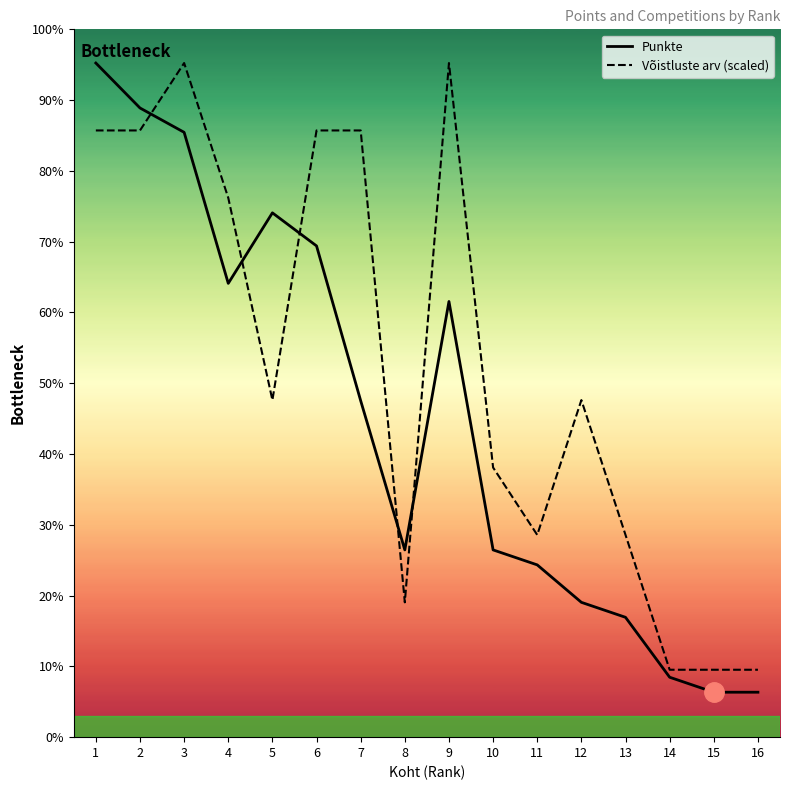

How many interior local valleys does the Võistluste arv (scaled) series have?

3